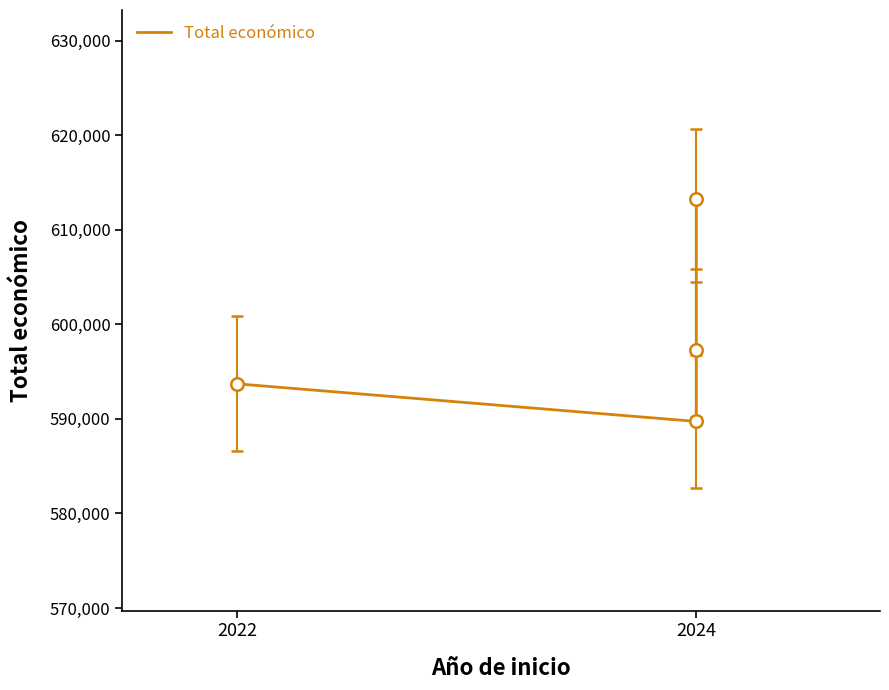

Reading left to right, what are all the values shown in this chart?

593713	589731	597320	613256